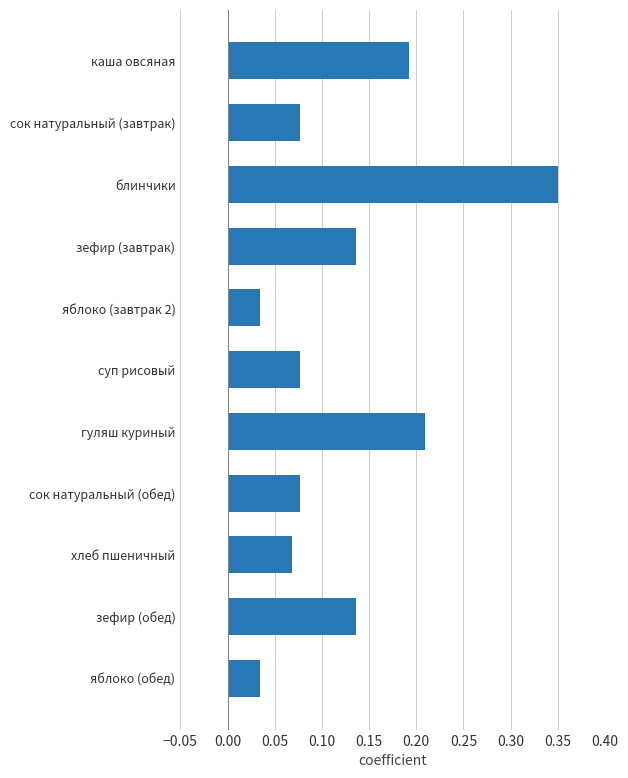

What is the label of the 5th bar from the top?

яблоко (завтрак 2)